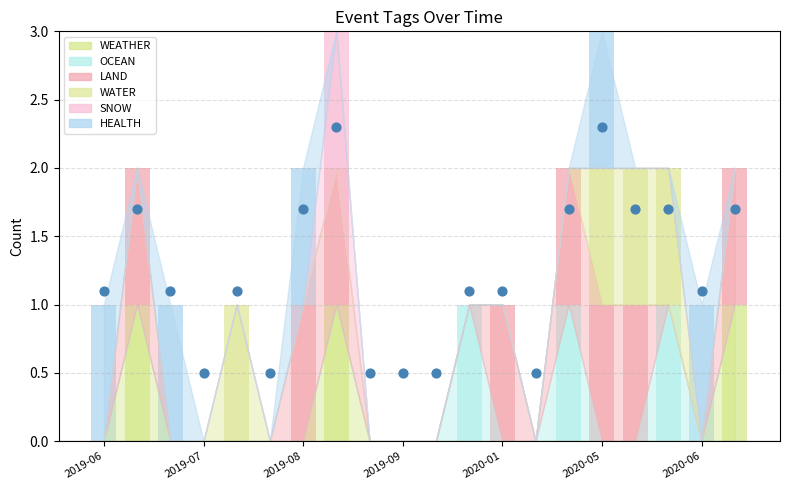

Which series reaches the minimum Y coordinate?

WEATHER